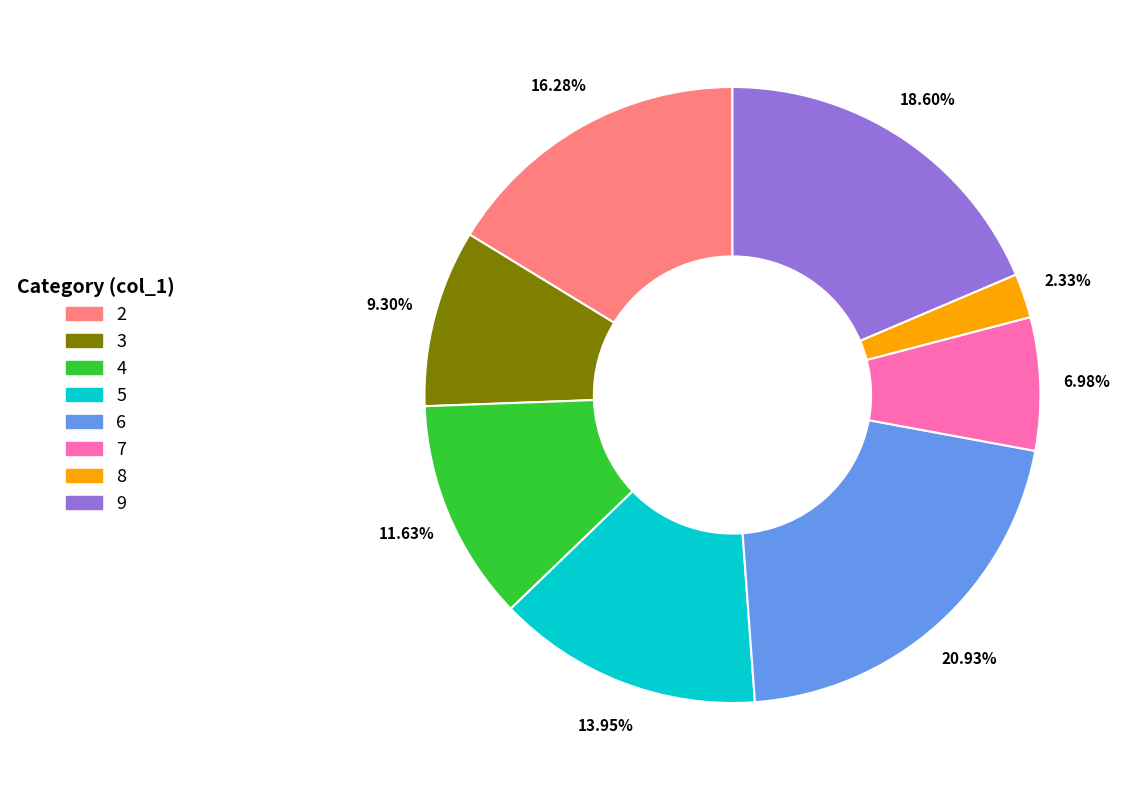

To the nearest percent, what percentage of the pie is 2?

16%